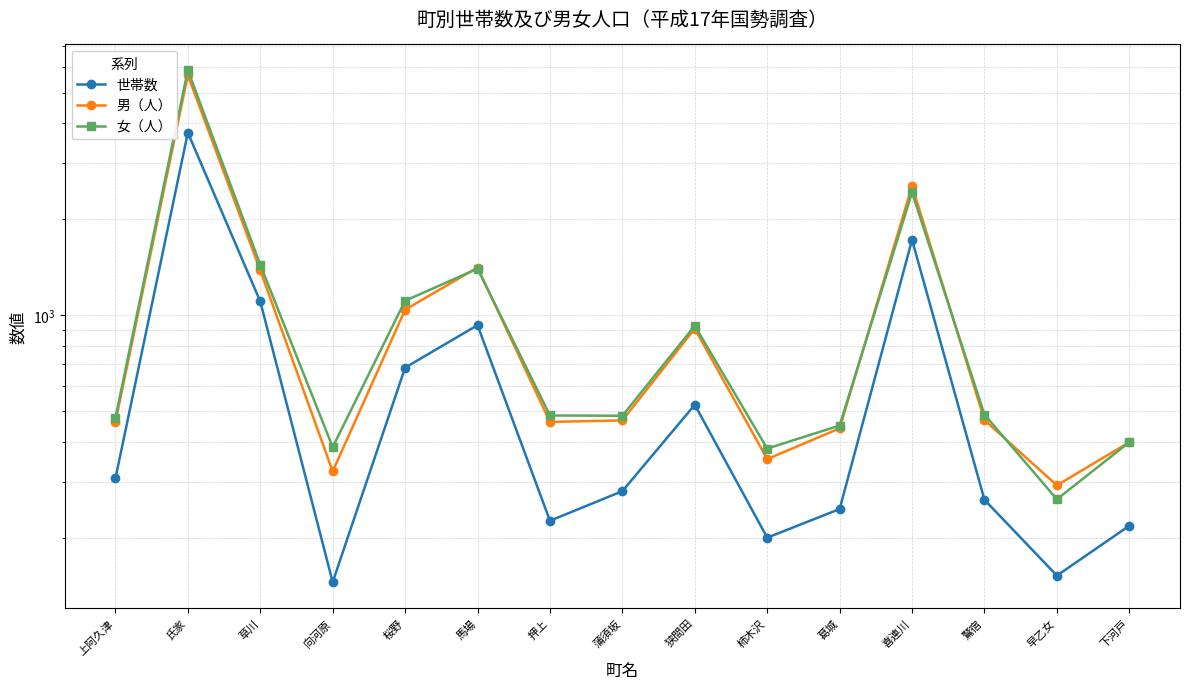

What is the maximum value shown in the chart?

5887